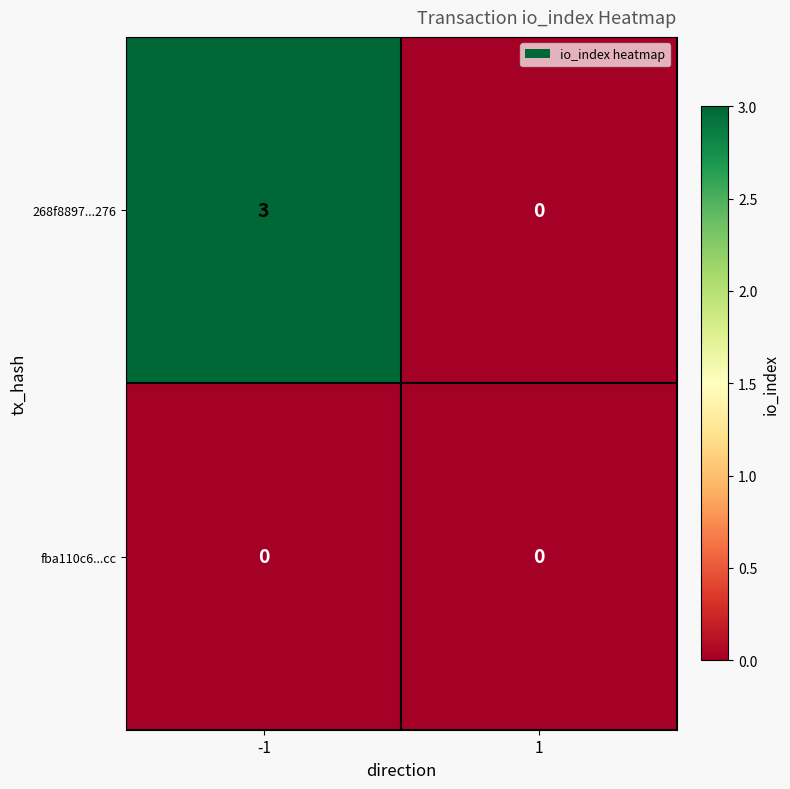

Which series has the widest spread of values?

268f8897...276